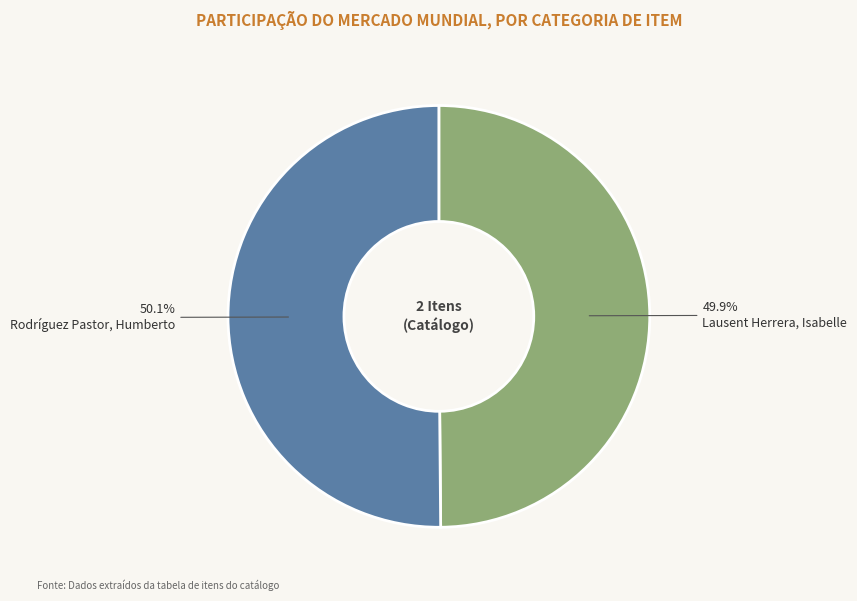

Rank the categories by value from lowest to highest.

Lausent Herrera, Isabelle, Rodríguez Pastor, Humberto